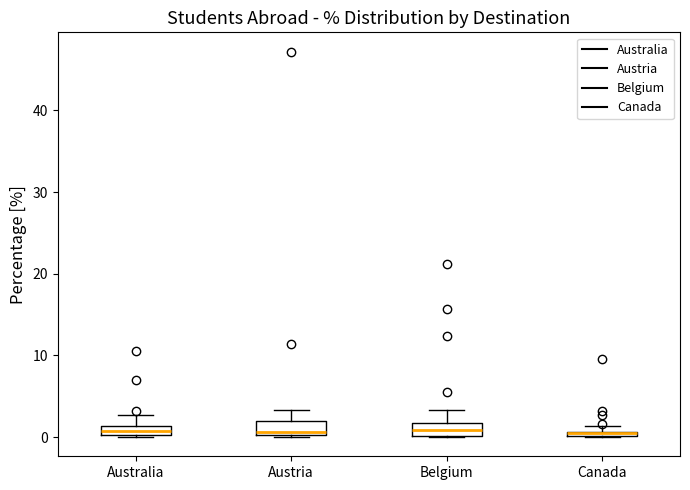

Where does the upper whisker of the box for Belgium end on the y-axis? The values are not printed on the chart, so give them approximately, as read against the axis.

3